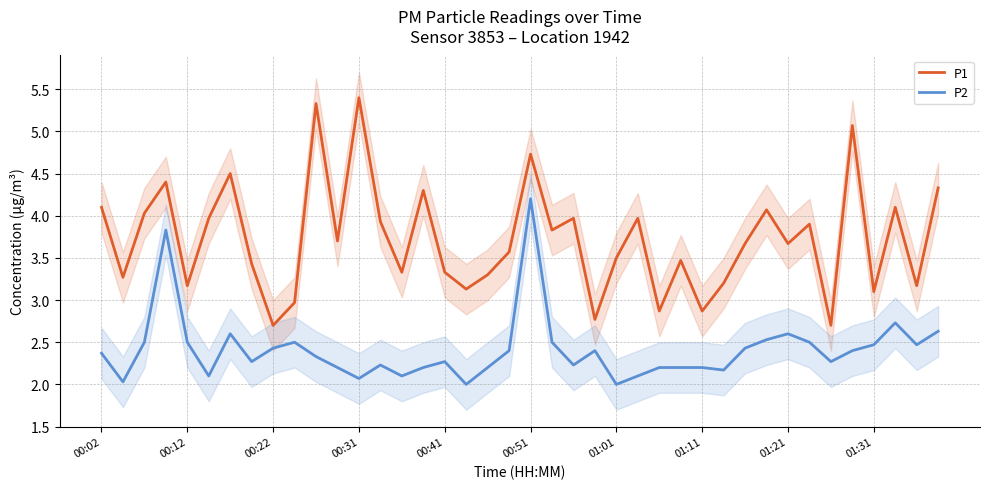

True or false: P2 and P1 intersect in this chart.

False